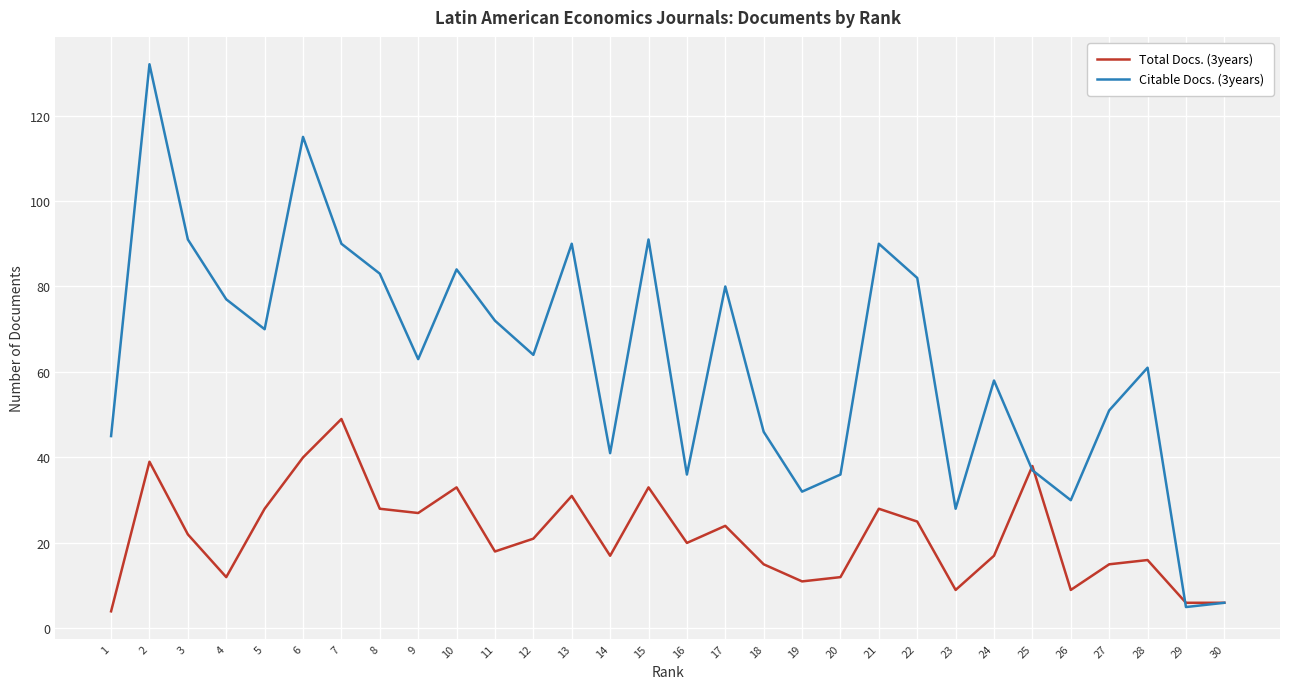

What is the difference between the highest and lowest values at 22?

57